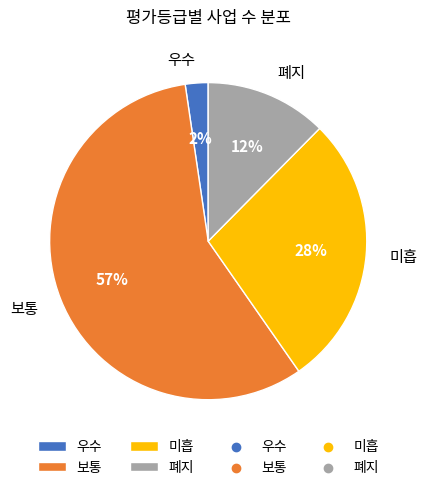

To the nearest percent, what is the difference between the 미흡 and 폐지 slice percentages?

16%